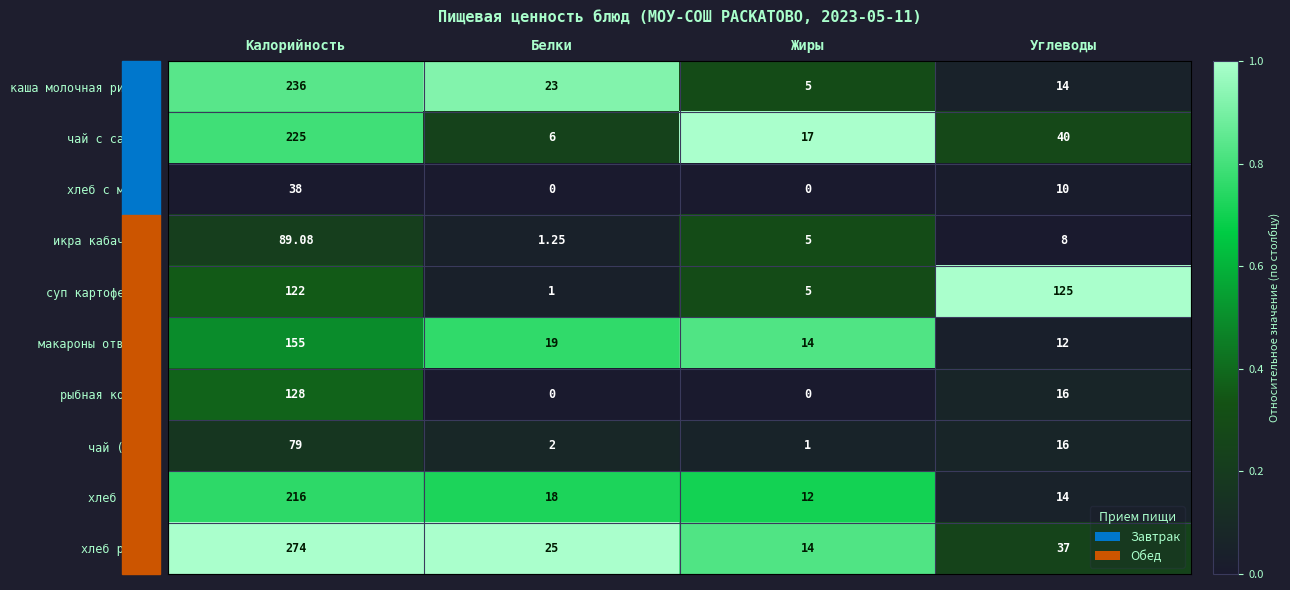

Where does the хлеб ржаной series first go above 37?

Калорийность